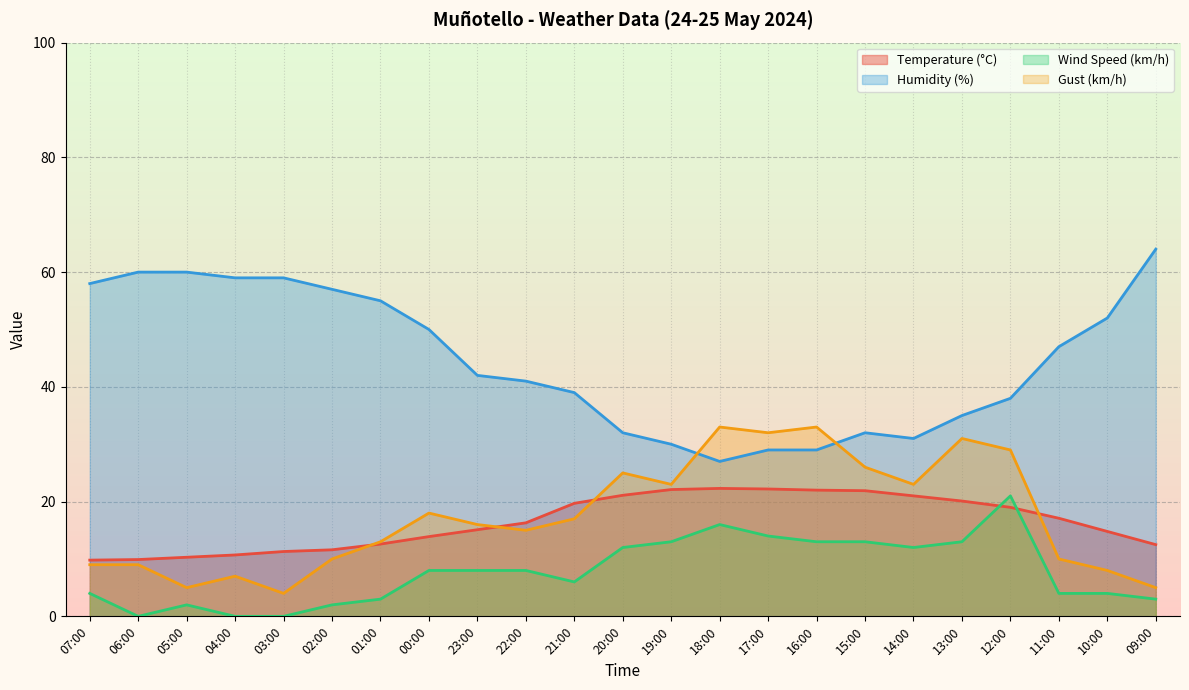

True or false: Wind Speed (km/h) and Humidity (%) intersect in this chart.

False